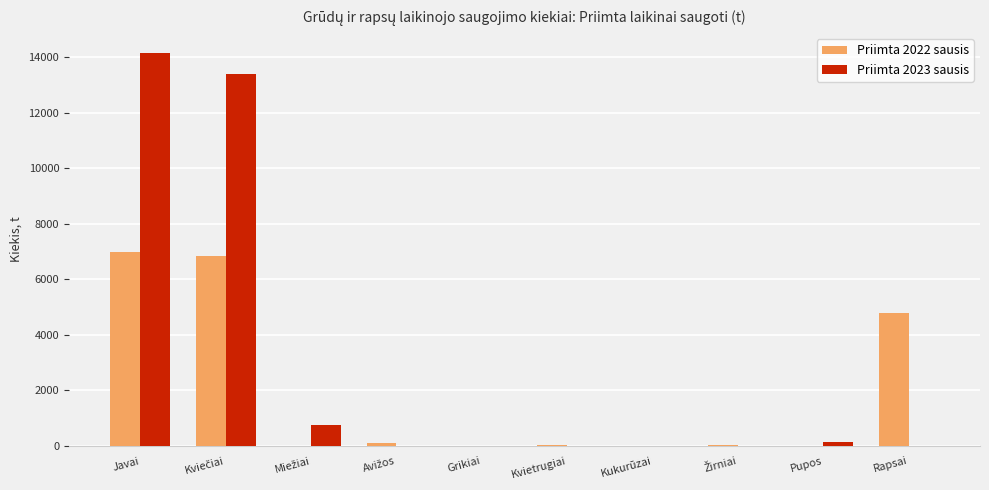

Which series has the largest range (max minus min)?

Priimta 2023 sausis